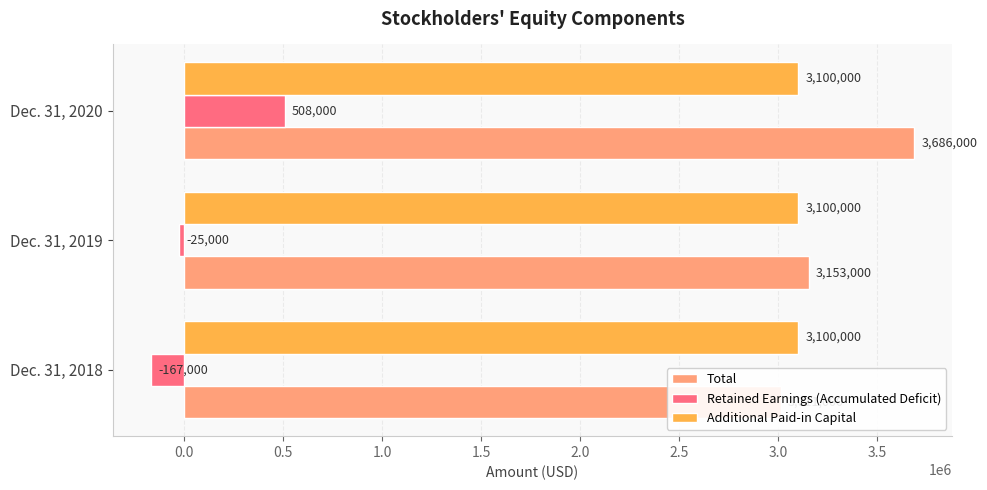

Is the value of Additional Paid-in Capital at 0.0 greater than the value of Retained Earnings (Accumulated Deficit) at −0.5?

Yes